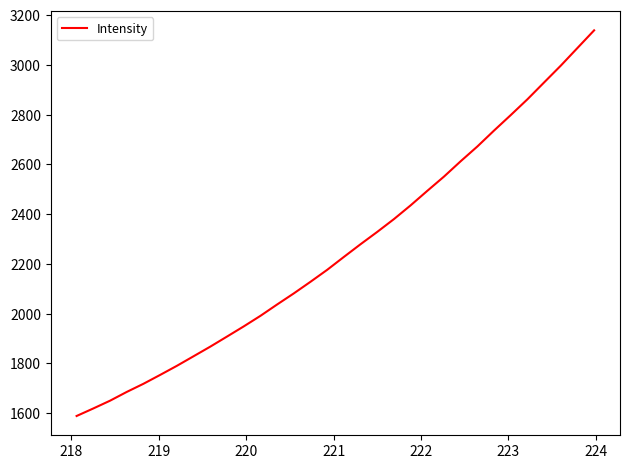

What is the greatest value displayed?

3138.4